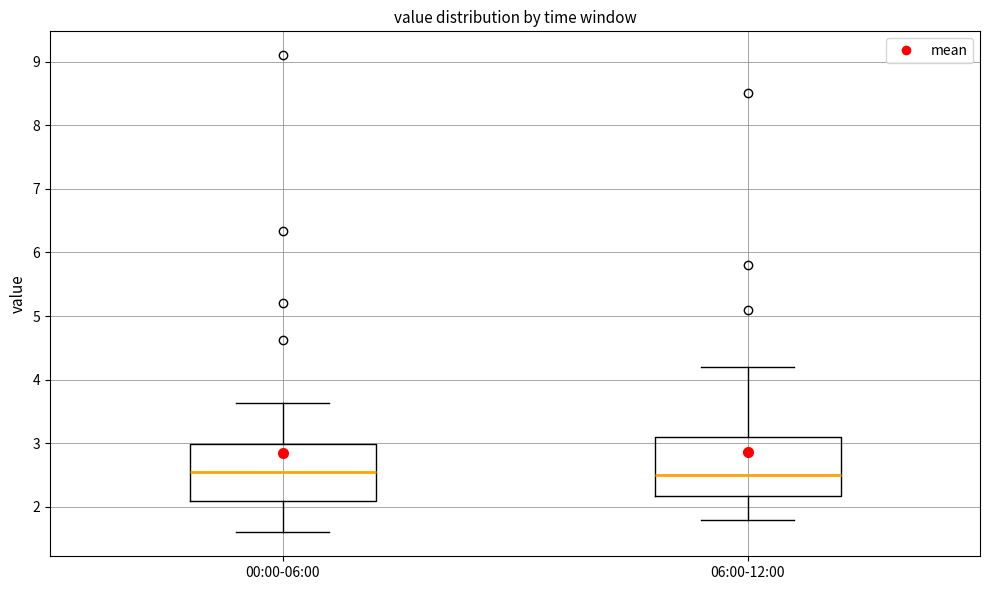

Reading left to right, transcribe this box plot: for each box, give where its median line is, the range the box spans, and where its two whiskers end, as read against the y-axis. The values are not printed on the chart, so give them approximately, as read against the axis.

00:00-06:00: median 2.6, box 2.1 to 3.0, whiskers 1.6 to 3.6
06:00-12:00: median 2.5, box 2.2 to 3.1, whiskers 1.8 to 4.2